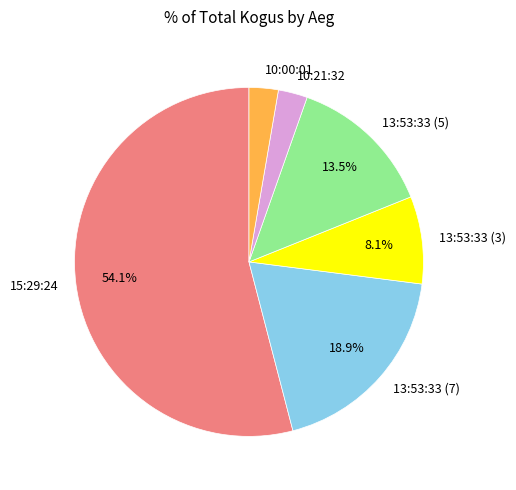

The 10:21:32 slice represents 3% of the pie. True or false?

True